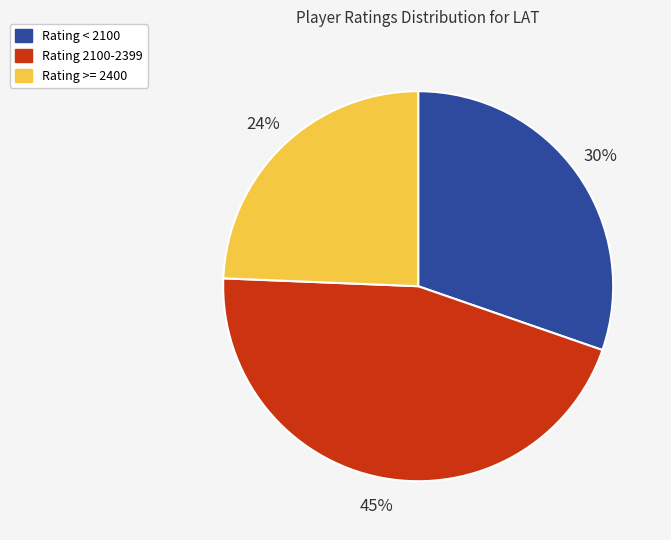

Count the number of slices in the pie.

3